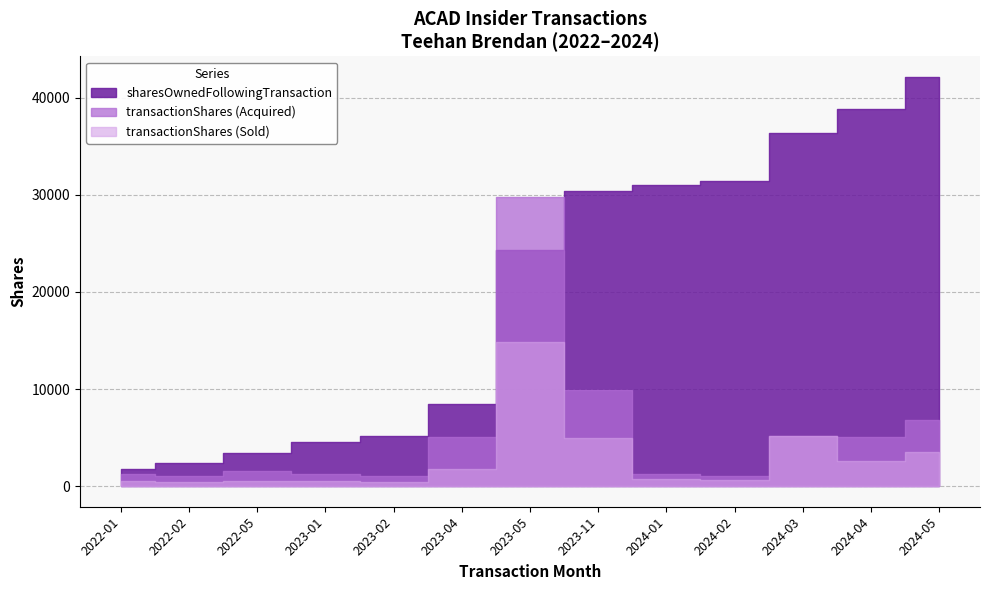

Which series has the widest spread of values?

sharesOwnedFollowingTransaction